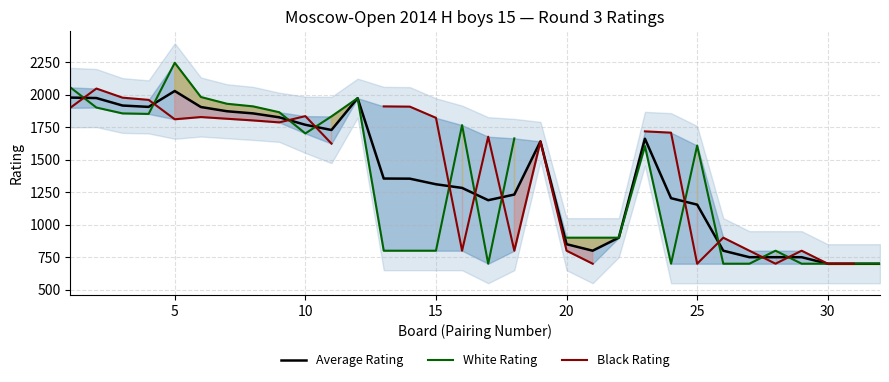

True or false: White Rating has a value of 1204.2 at 15.

False